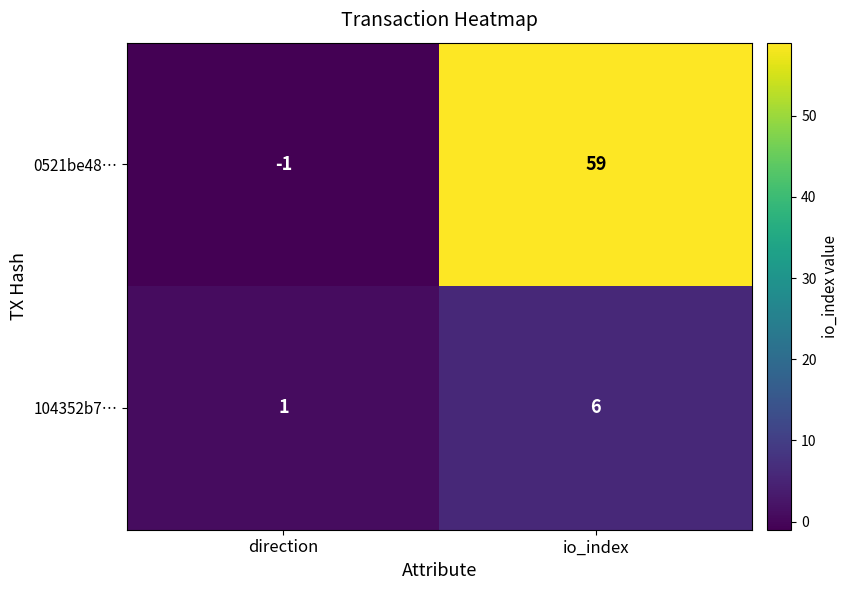

List the series in order of their peak value, lowest first.

104352b7…, 0521be48…